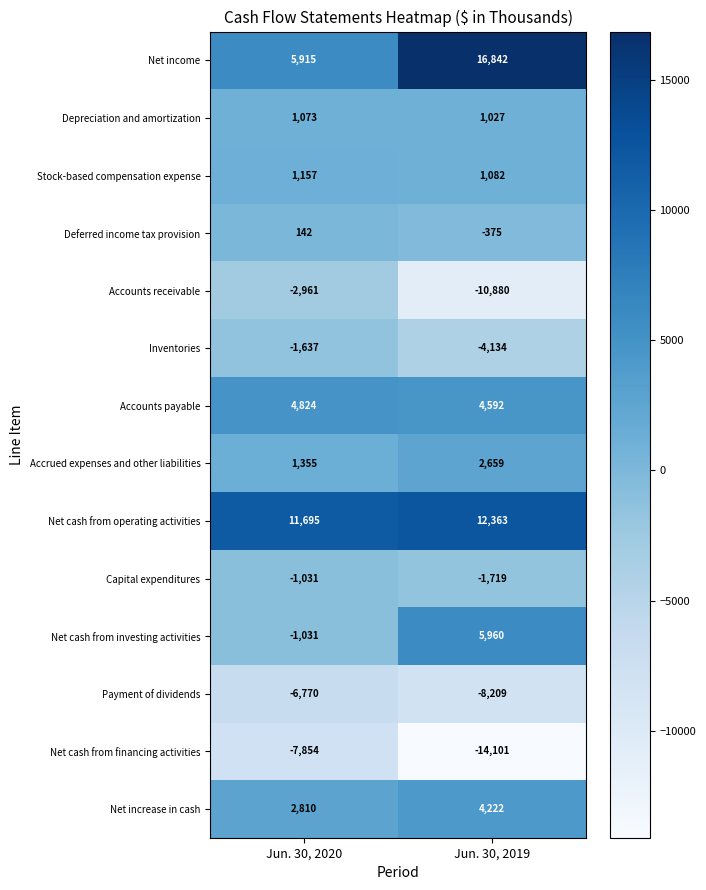

True or false: Stock-based compensation expense has a value of 1082 at Jun. 30, 2019.

True